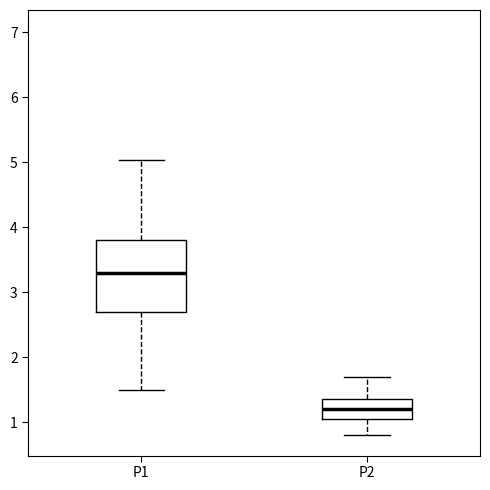

Which box's median line is the lowest?

P2